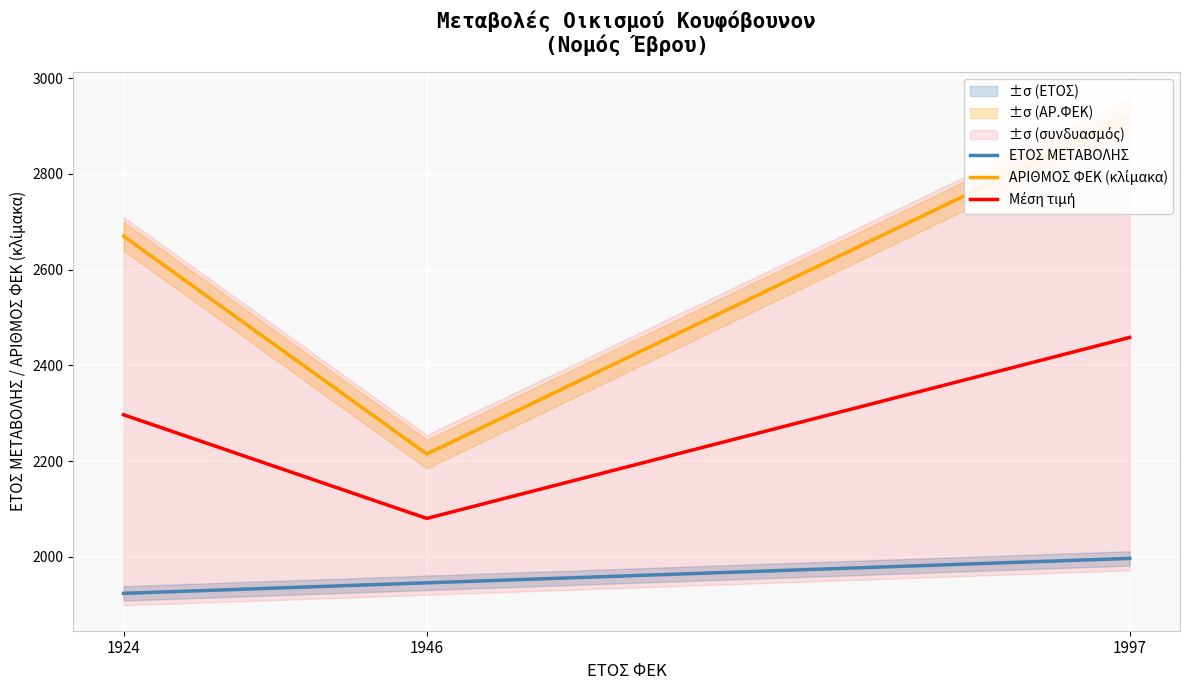

What is the difference between the highest and lowest values at 1997?

923.0